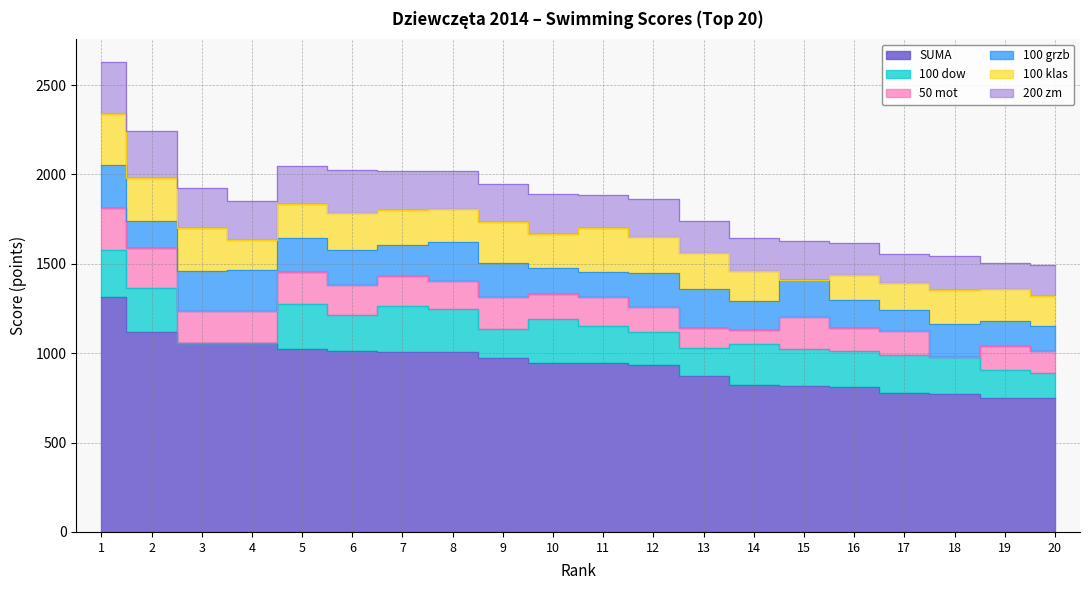

What is the difference between the maximum and second lowest values in the 100 klas series?

149